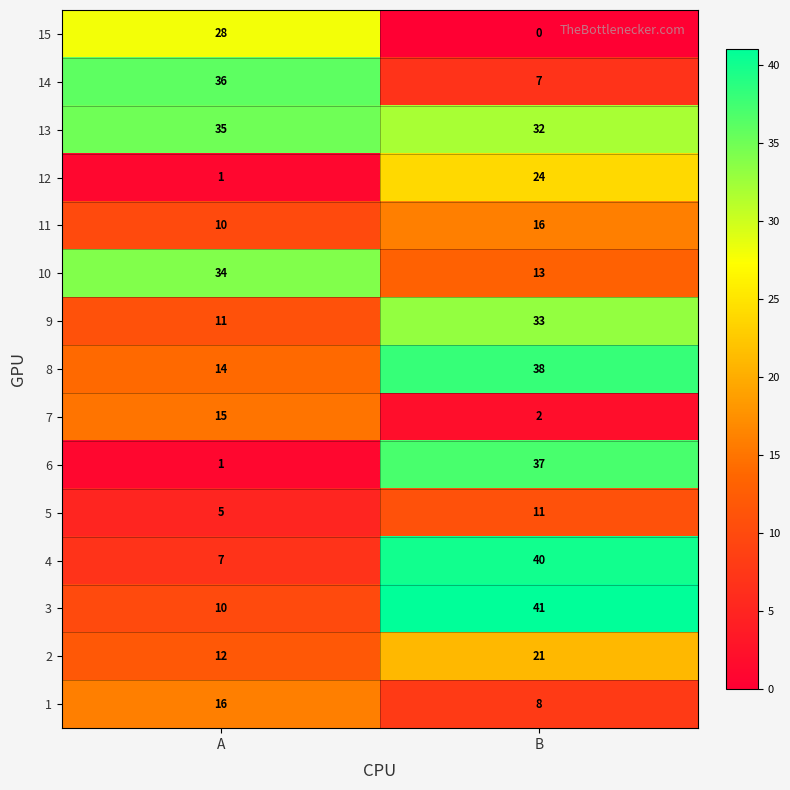

What is the total value across all series at A?

235